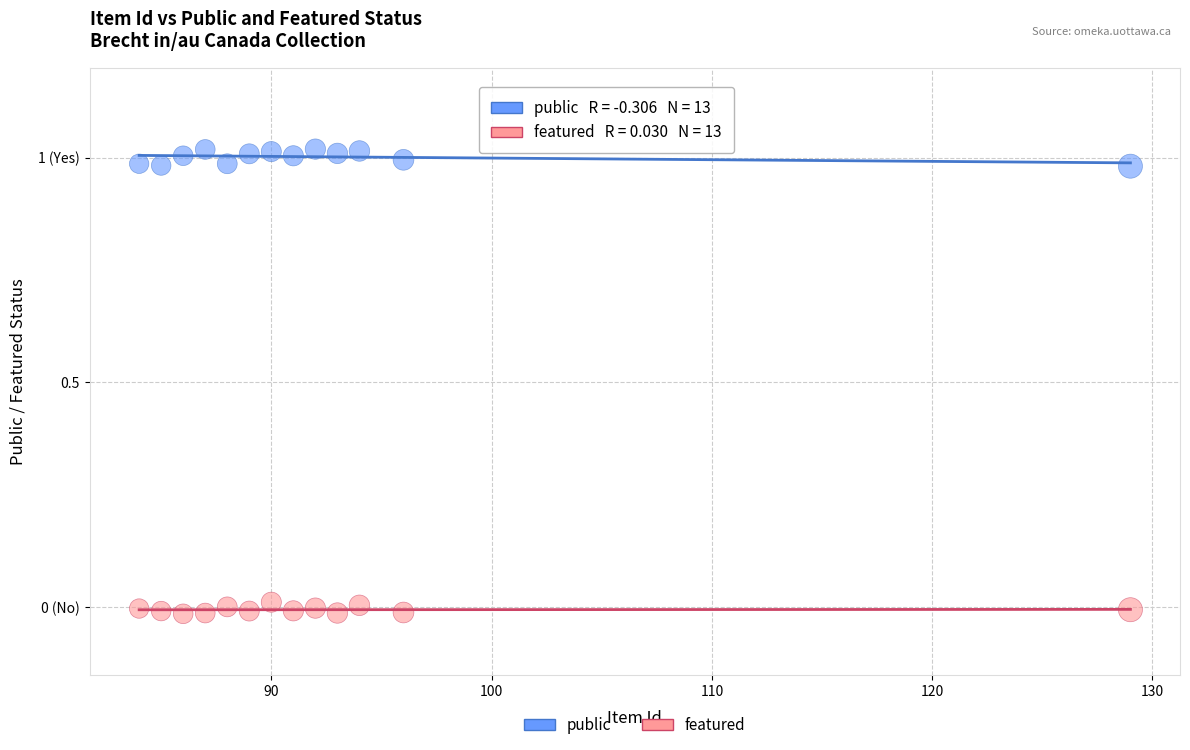

Which series has the largest Y range (max minus min)?

public